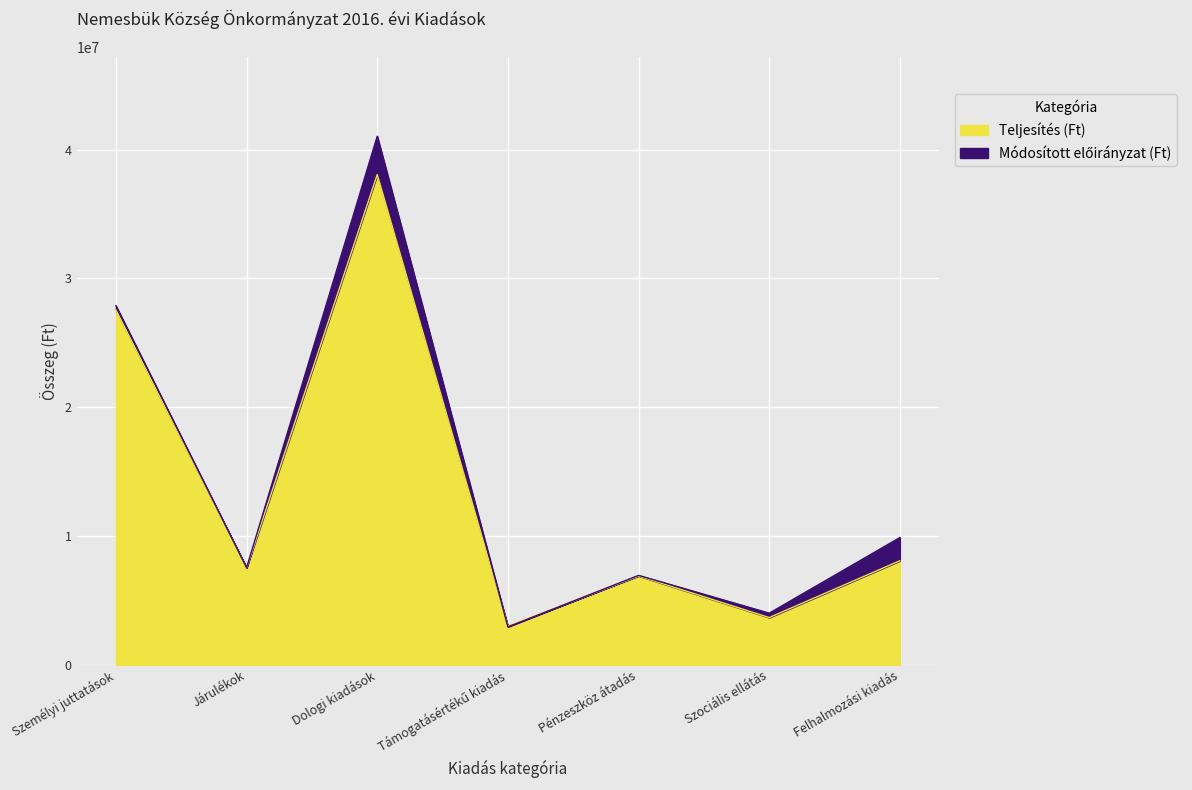

Is it true that Teljesítés (Ft) equals 6916600 at Pénzeszköz átadás?

True